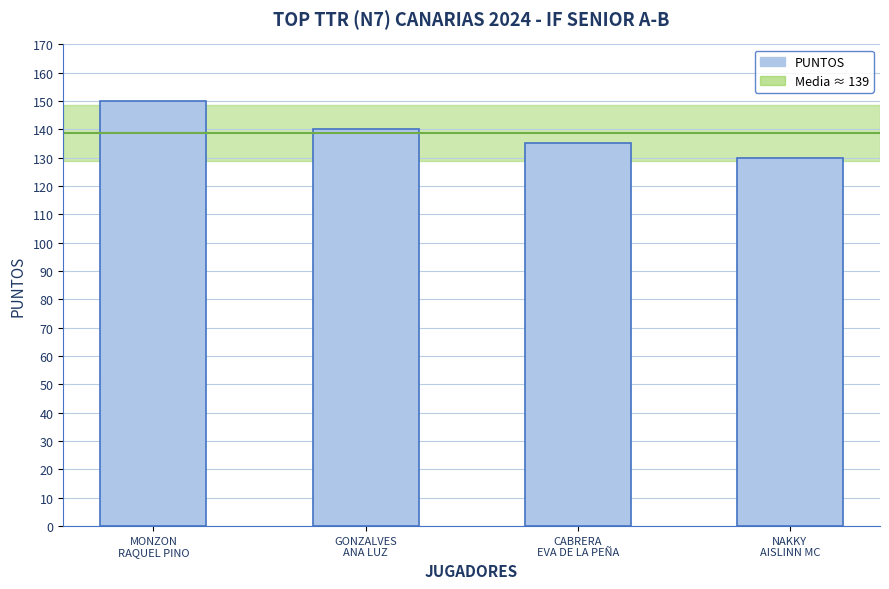

Are the bars grouped side by side (vs. stacked)?

No